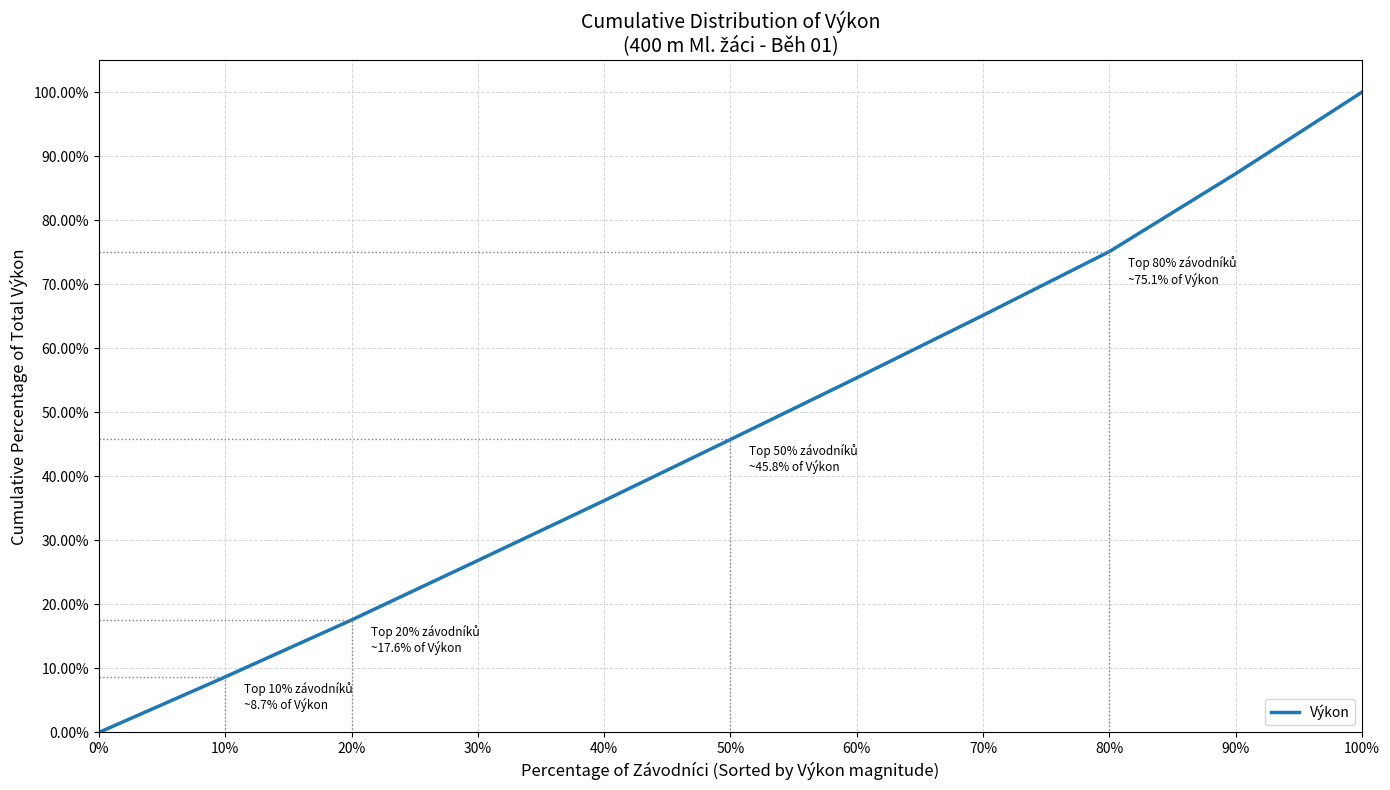

The chart shows a value of 178.4 at 100%. True or false?

False